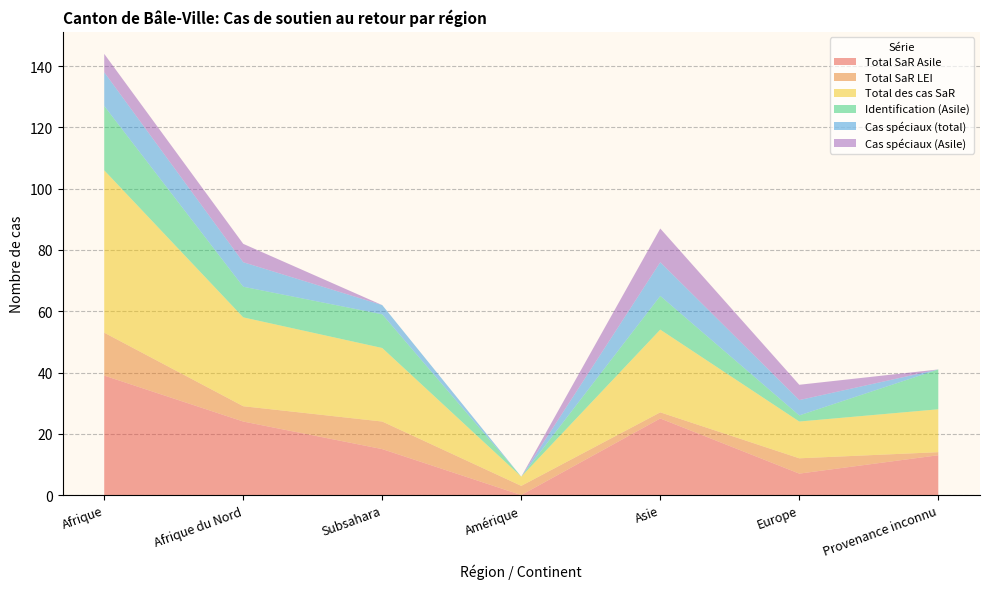

Reading left to right, list all the values displayed in this chart.

Total SaR Asile: Afrique=39	Afrique du Nord=24	Subsahara=15	Amérique=0	Asie=25	Europe=7	Provenance inconnu=13
Total SaR LEI: Afrique=14	Afrique du Nord=5	Subsahara=9	Amérique=3	Asie=2	Europe=5	Provenance inconnu=1
Total des cas SaR: Afrique=53	Afrique du Nord=29	Subsahara=24	Amérique=3	Asie=27	Europe=12	Provenance inconnu=14
Identification (Asile): Afrique=21	Afrique du Nord=10	Subsahara=11	Amérique=0	Asie=11	Europe=2	Provenance inconnu=13
Cas spéciaux (total): Afrique=11	Afrique du Nord=8	Subsahara=3	Amérique=0	Asie=11	Europe=5	Provenance inconnu=0
Cas spéciaux (Asile): Afrique=6	Afrique du Nord=6	Subsahara=0	Amérique=0	Asie=11	Europe=5	Provenance inconnu=0